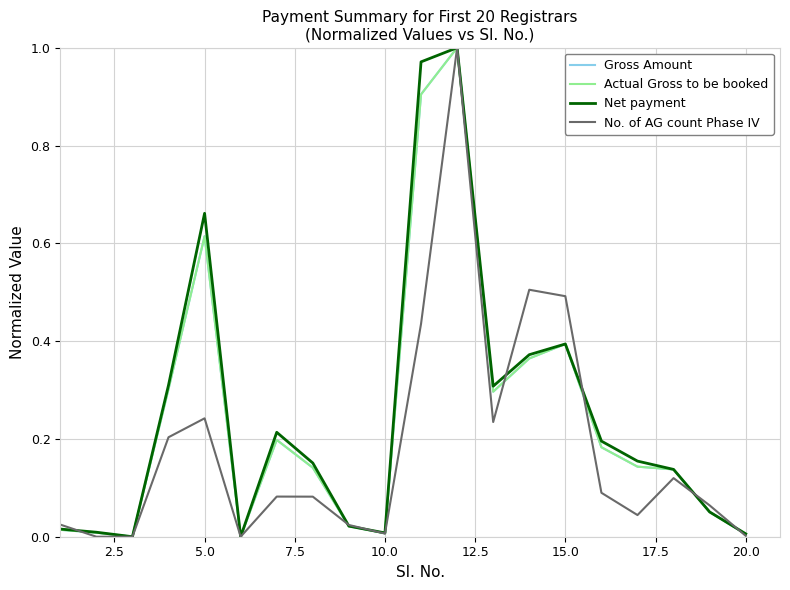

After their last crossing, which series has the higher values: No. of AG count Phase IV or Gross Amount?

Gross Amount